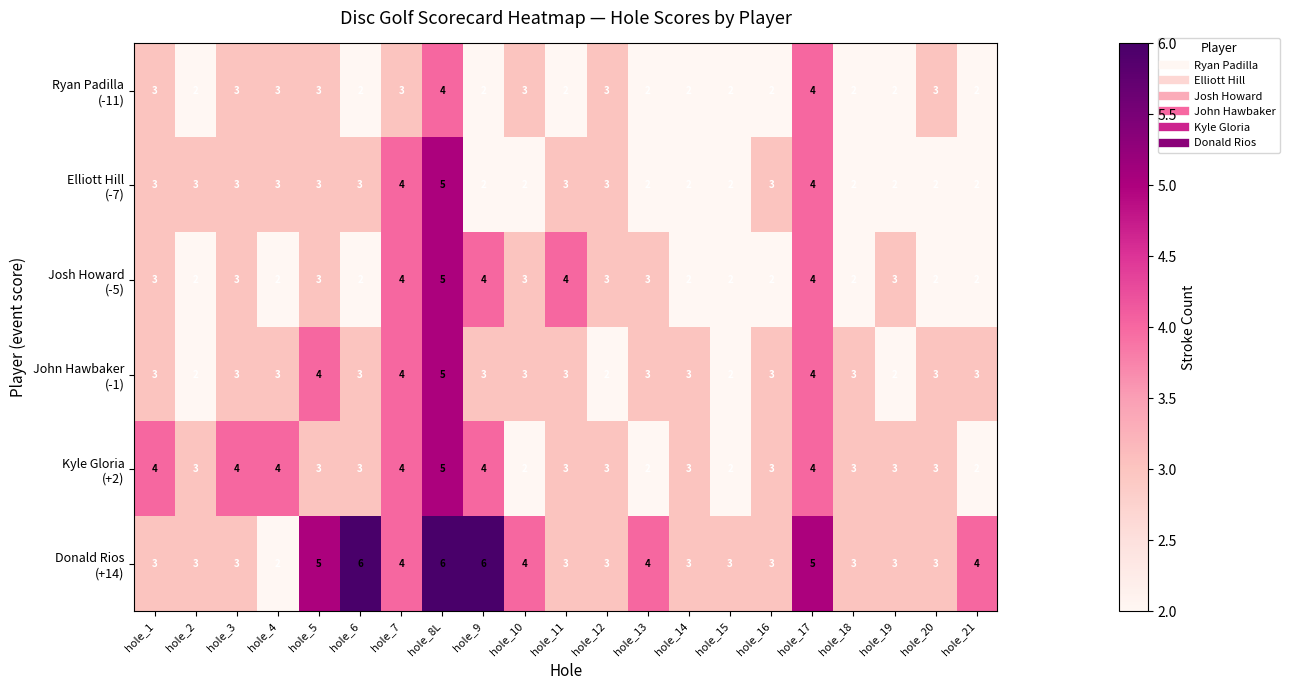

What is the difference between the highest and lowest values at hole_9?

4